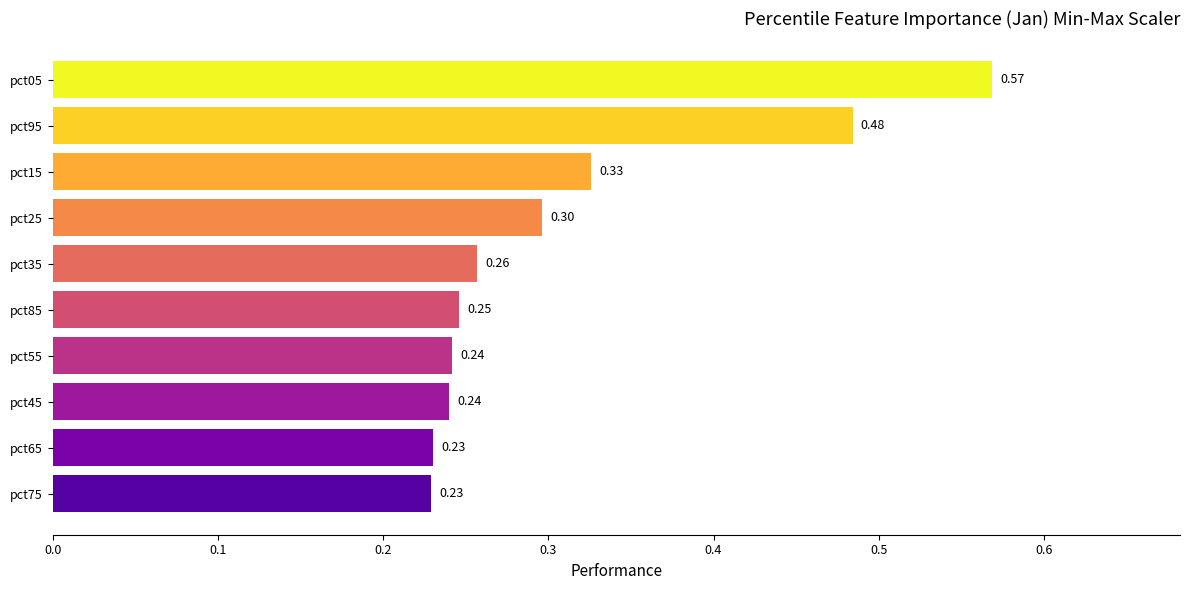

Between pct85 and pct65, which is larger?

pct85